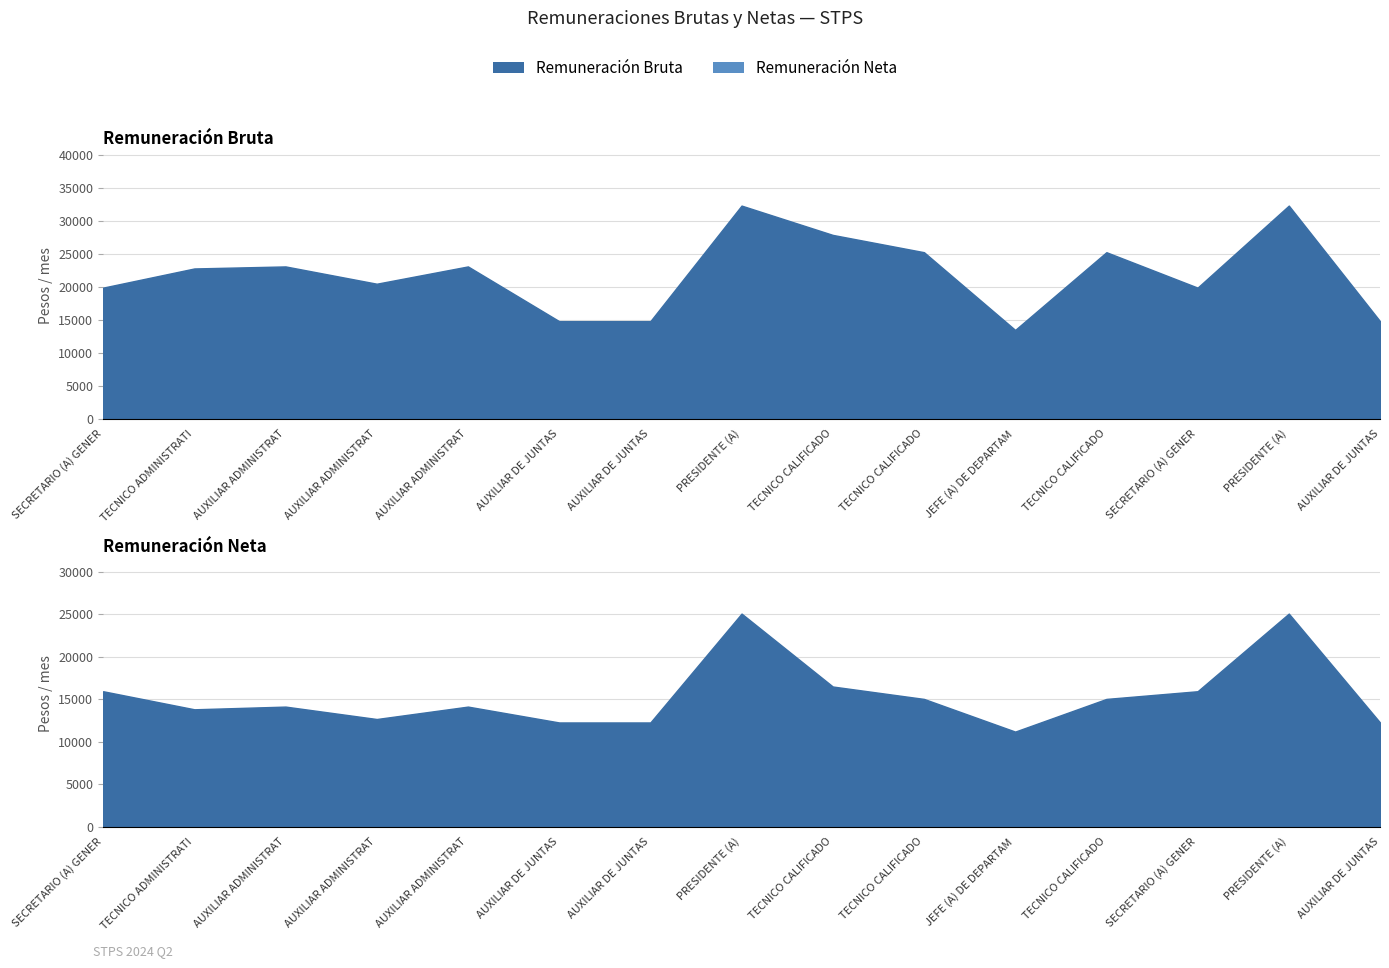

What are all the series names shown in the legend?

Remuneracion Bruta, Remuneracion Neta